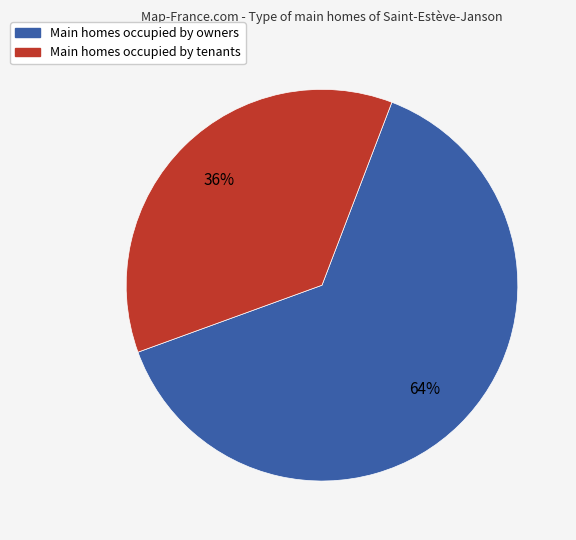

How many slices are in this pie chart?

2